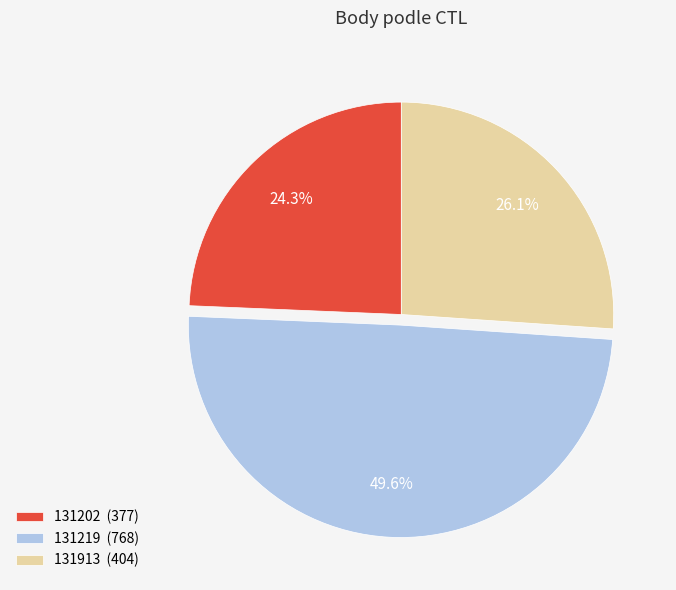

Which slice is the largest?

131219